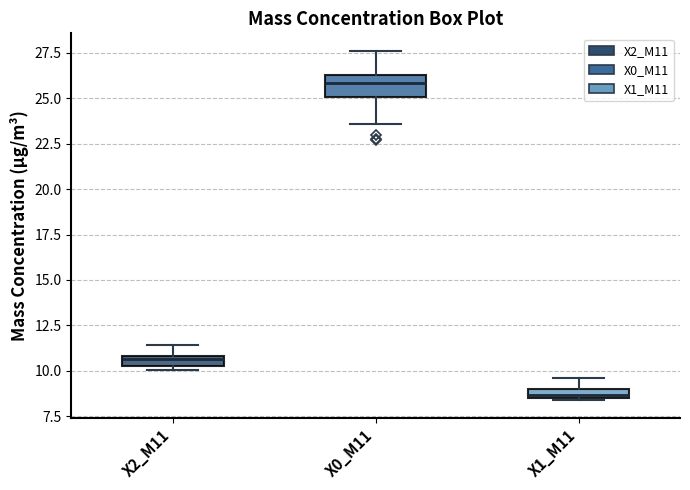

Which box's median line is the lowest?

X1_M11